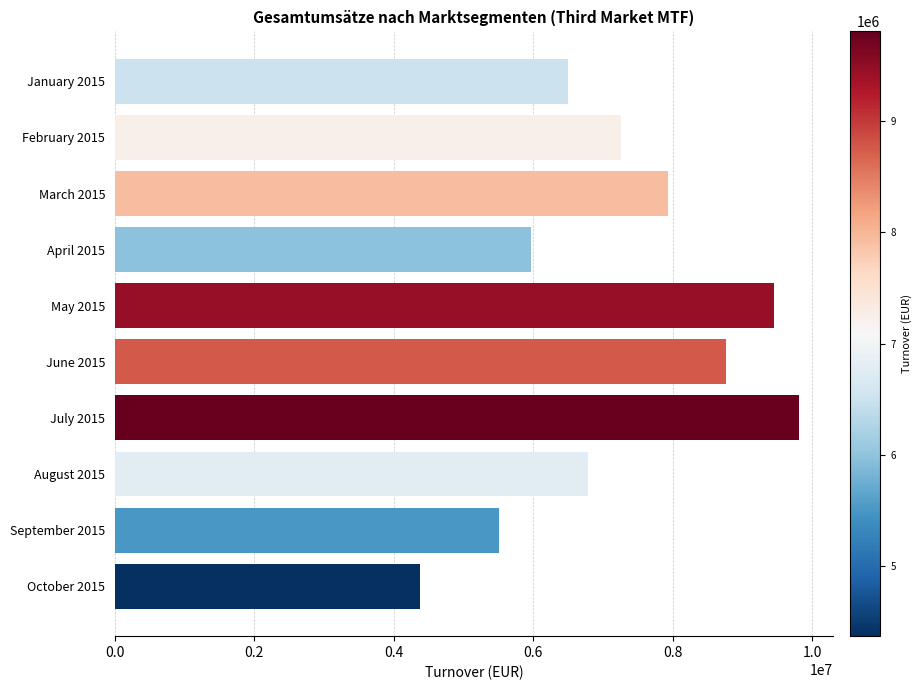

Rank the categories by value from lowest to highest.

October 2015, September 2015, April 2015, January 2015, August 2015, February 2015, March 2015, June 2015, May 2015, July 2015